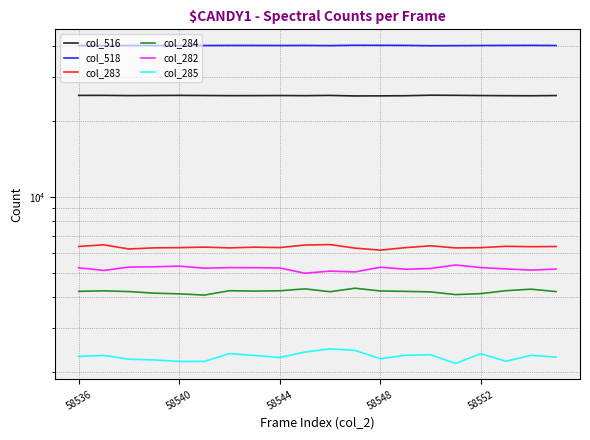

Does the chart display data point markers on the line(s)?

No